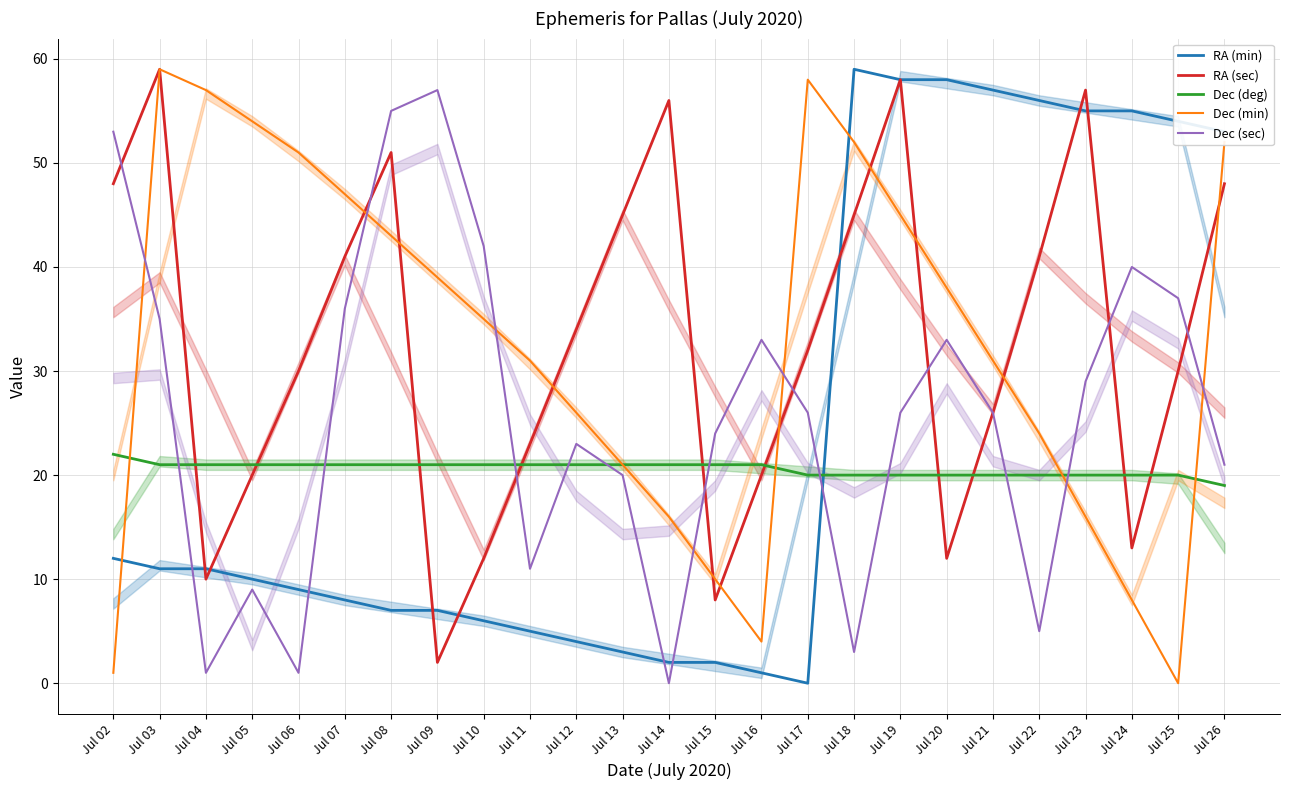

Count the number of data series in this chart.

5